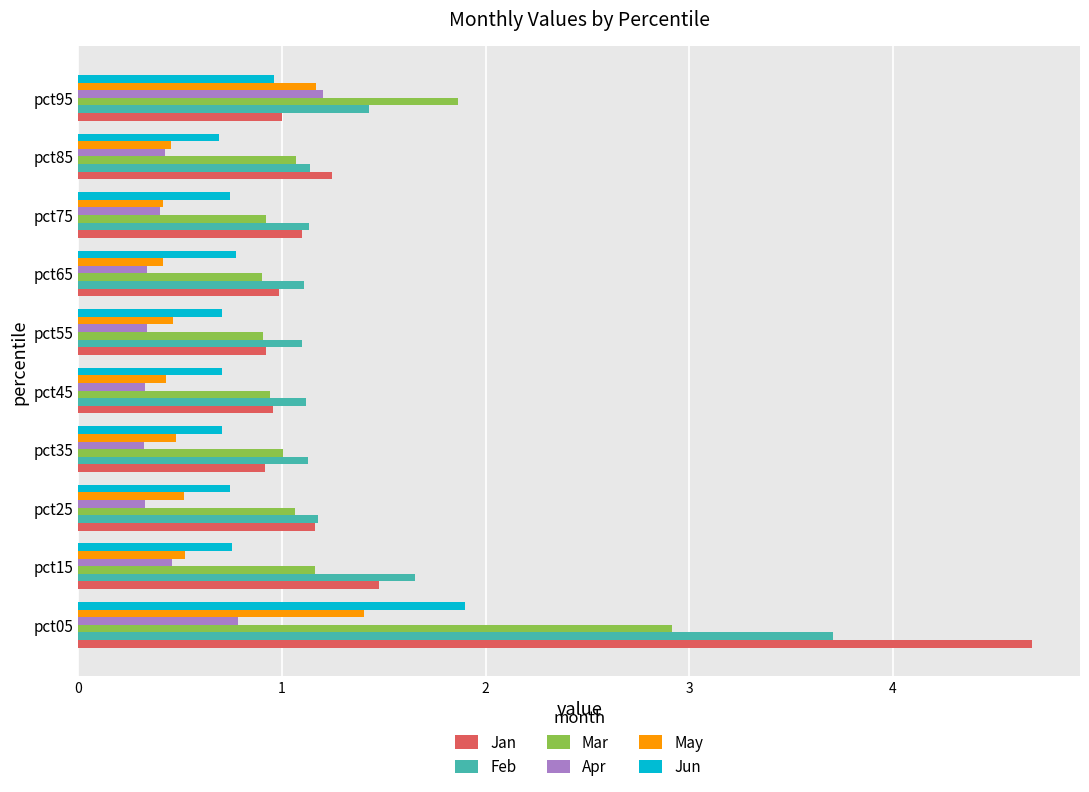

True or false: Feb has a value of 2.5 at pct95.

False